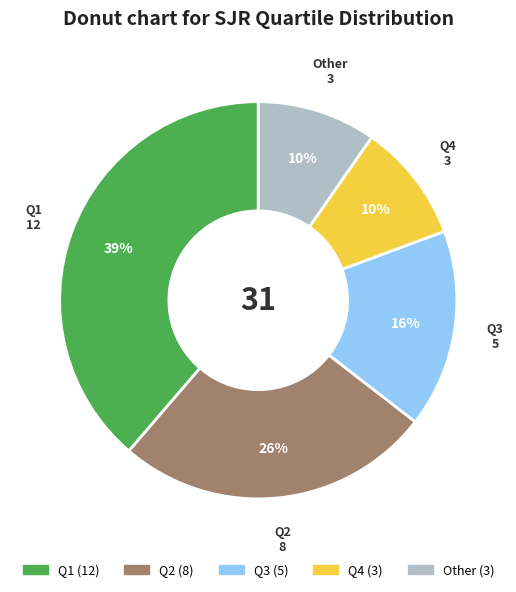

True or false: Q1 accounts for 53% of the total.

False